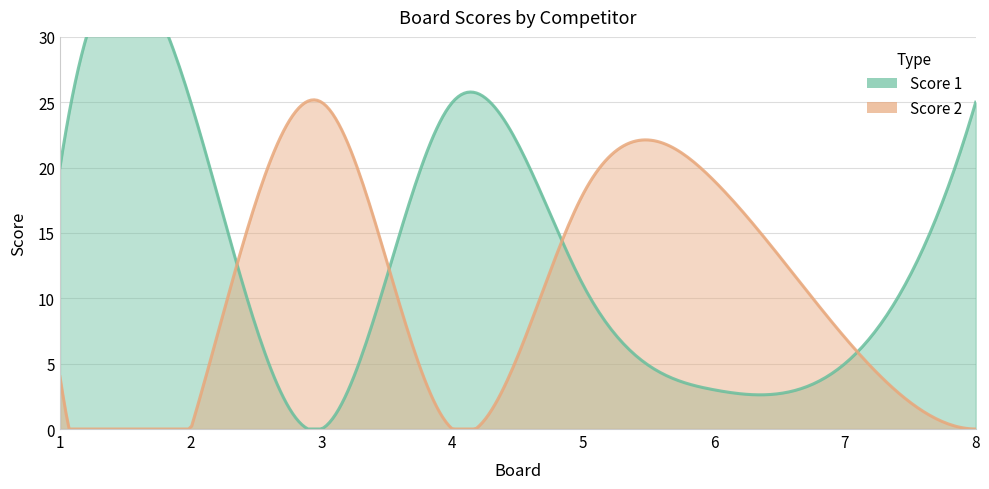

At which category does Score 2 reach its first local peak?

3